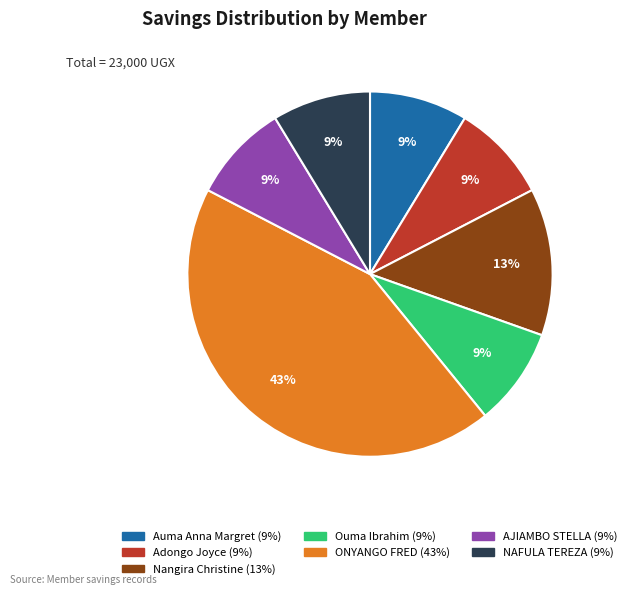

Does any single category account for the majority?

No